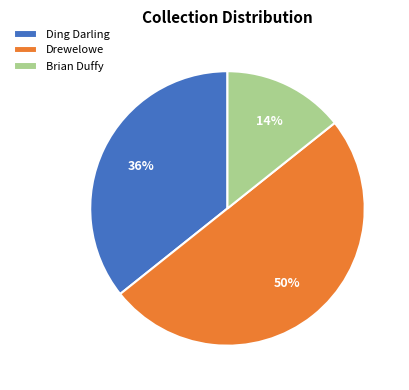

What percentage is the Brian Duffy slice, to the nearest percent?

14%